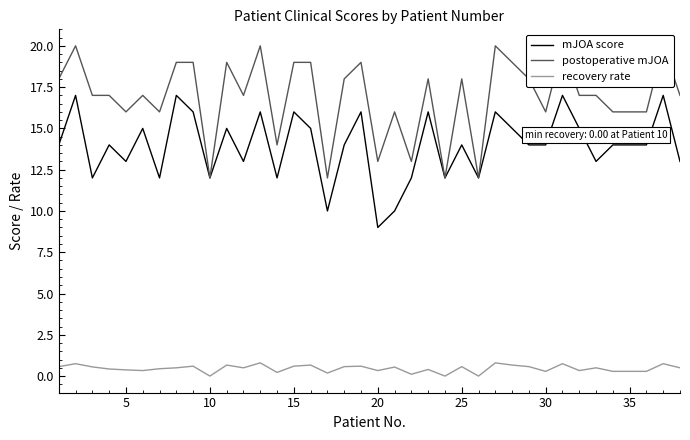

List the series in order of their overall mean, highest first.

postoperative mJOA, mJOA score, recovery rate